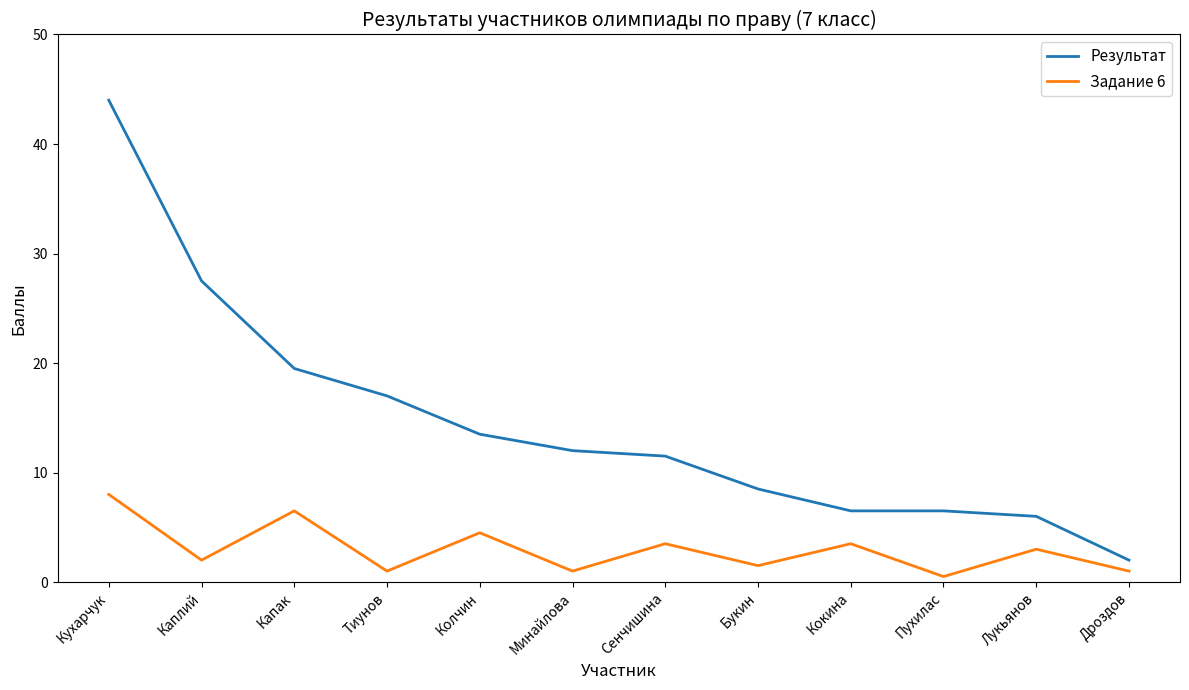

Where does the Результат series first go above 12?

Кухарчук